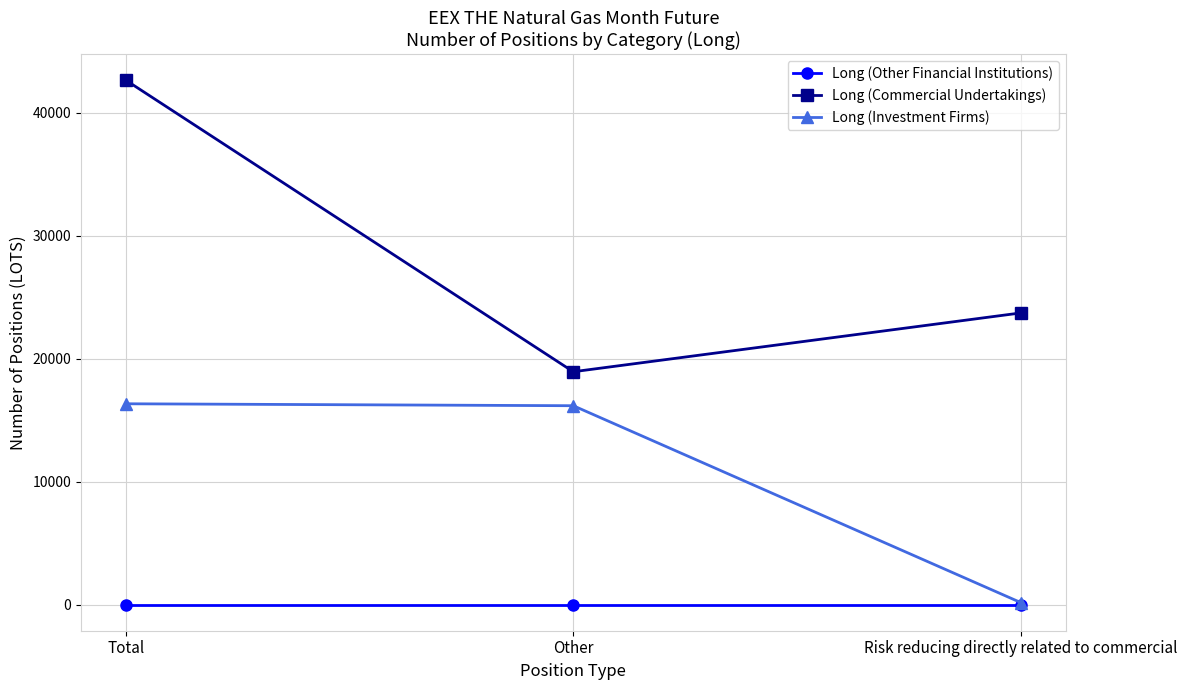

Between Total and Risk reducing directly related to commercial, which series saw the biggest shift?

Long (Commercial Undertakings)